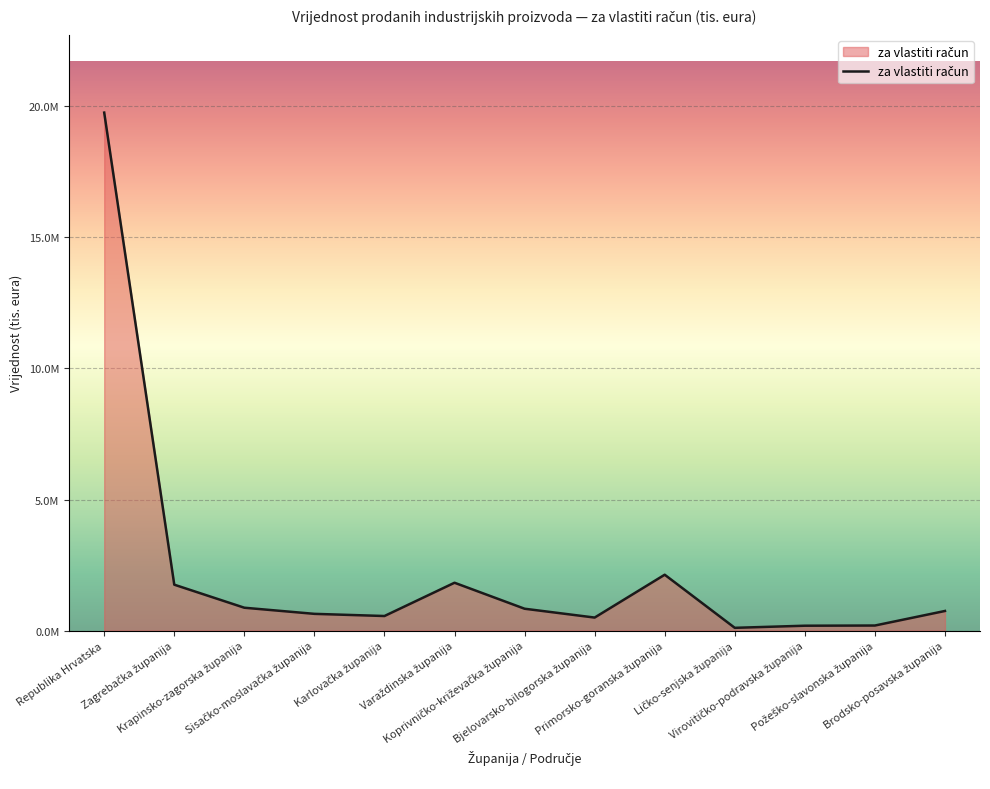

The chart shows a value of 108841 at Virovitičko-podravska županija. True or false?

False